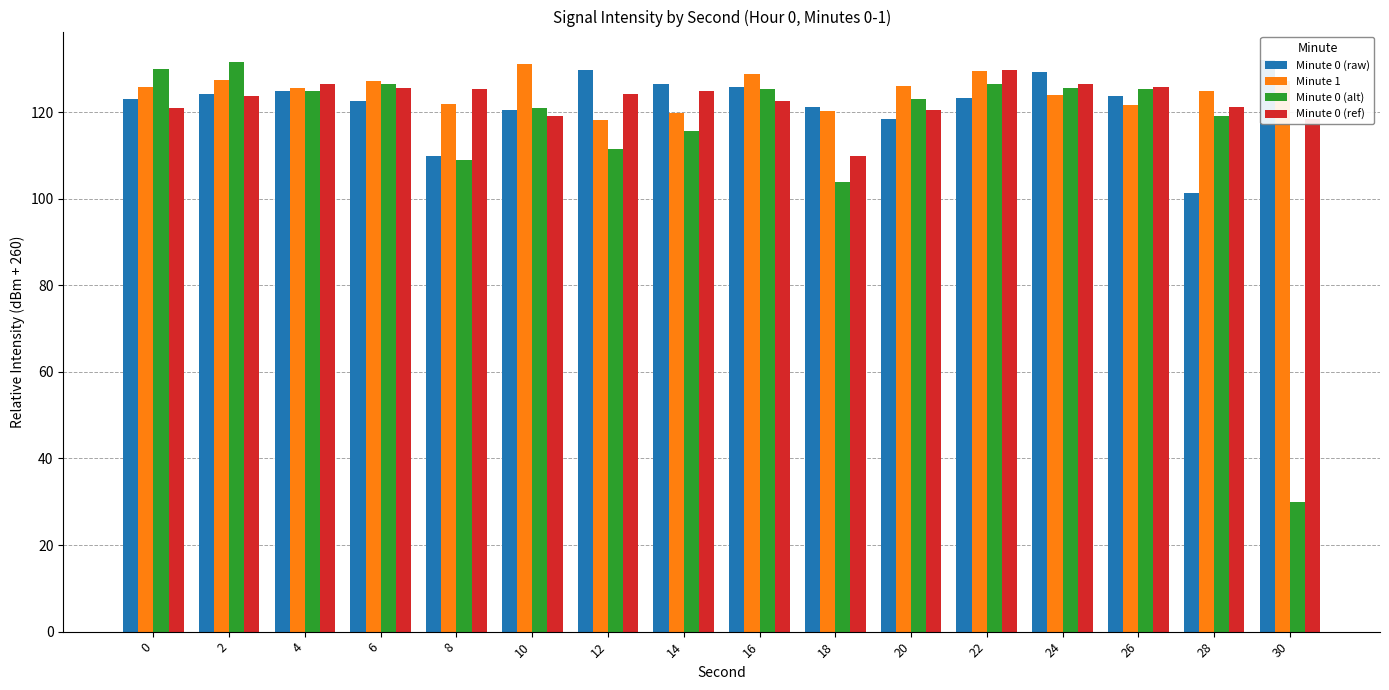

What is the difference between the Minute 0 (alt) values at 8 and 28?

10.3